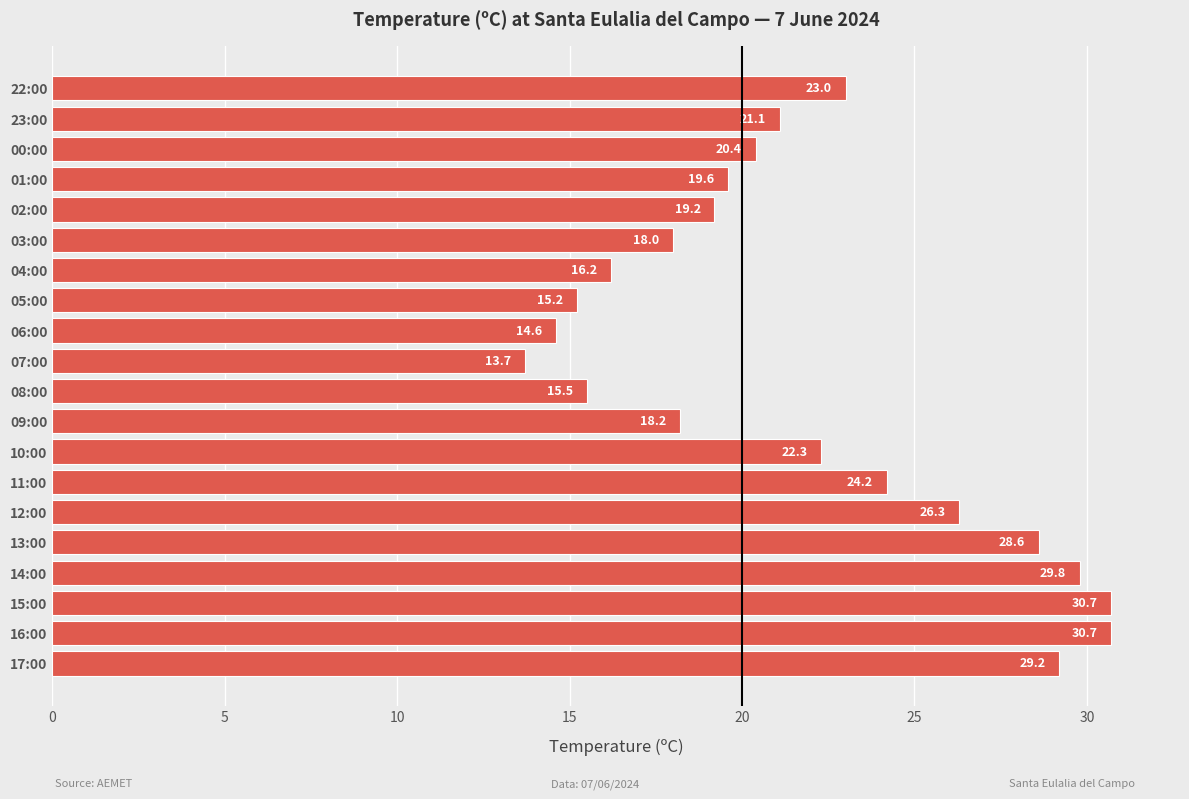

What is the maximum value shown in the chart?

30.7